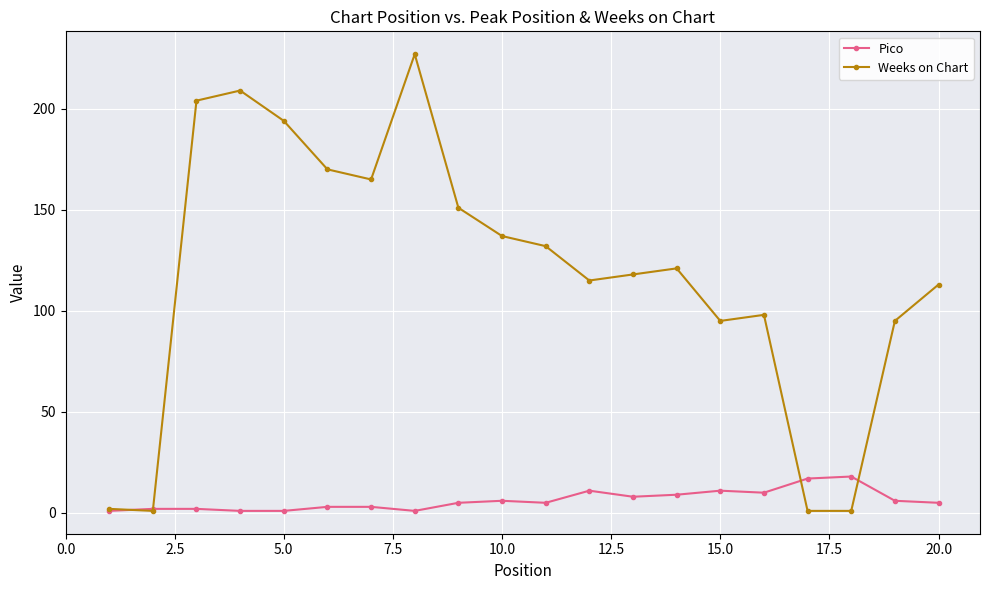

Which series has the largest total across all categories?

Weeks on Chart